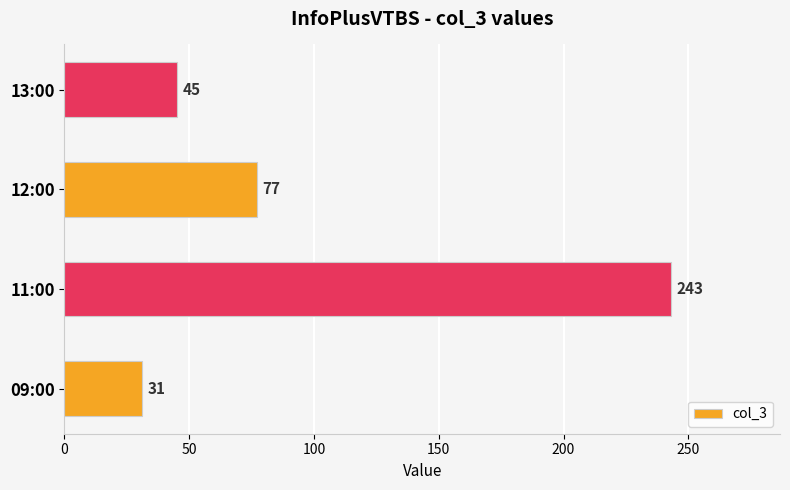

Between 12:00 and 11:00, which is larger?

11:00